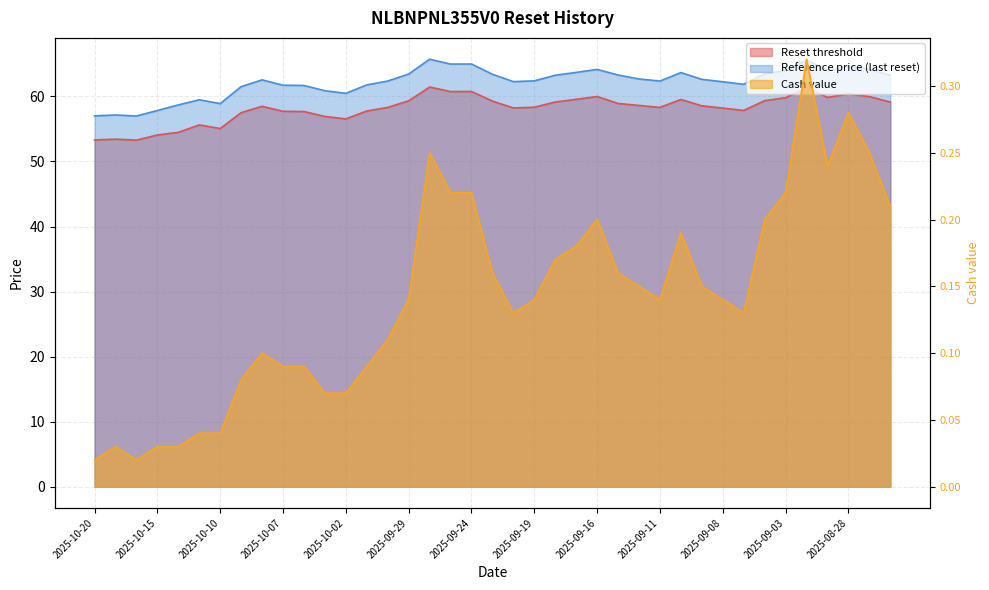

What position from the right is 2025-09-26?

23